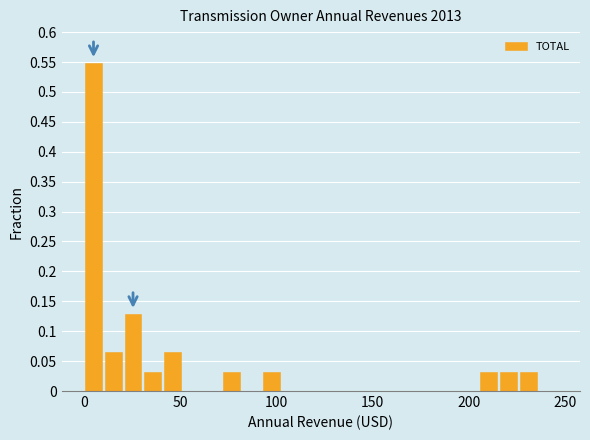

Read against the x-axis, roughly where is the centre of the tallest bar?

5